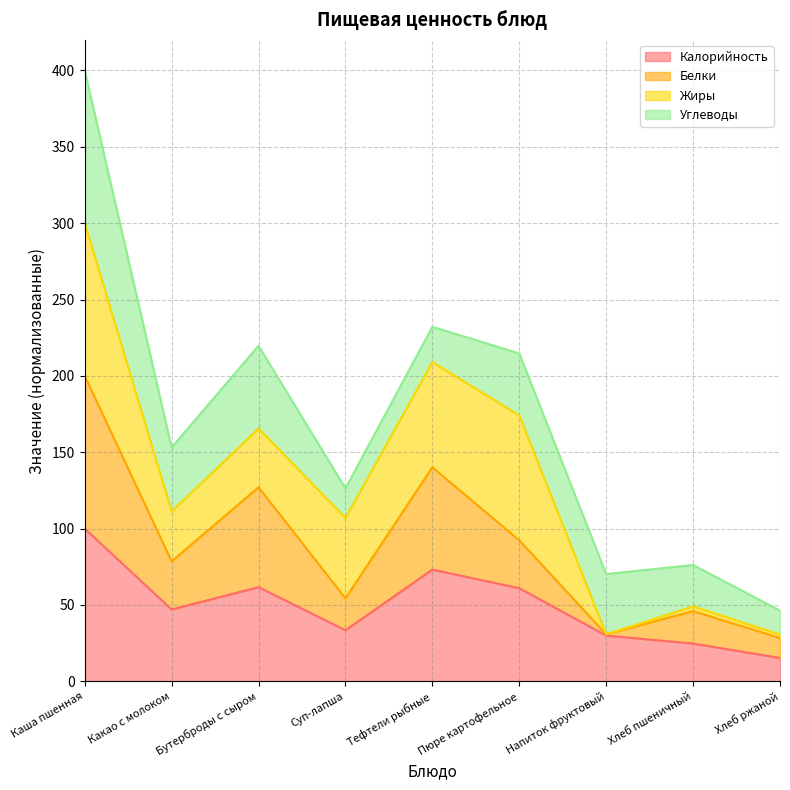

Which series changed the most between Какао с молоком and Тефтели рыбные?

Белки